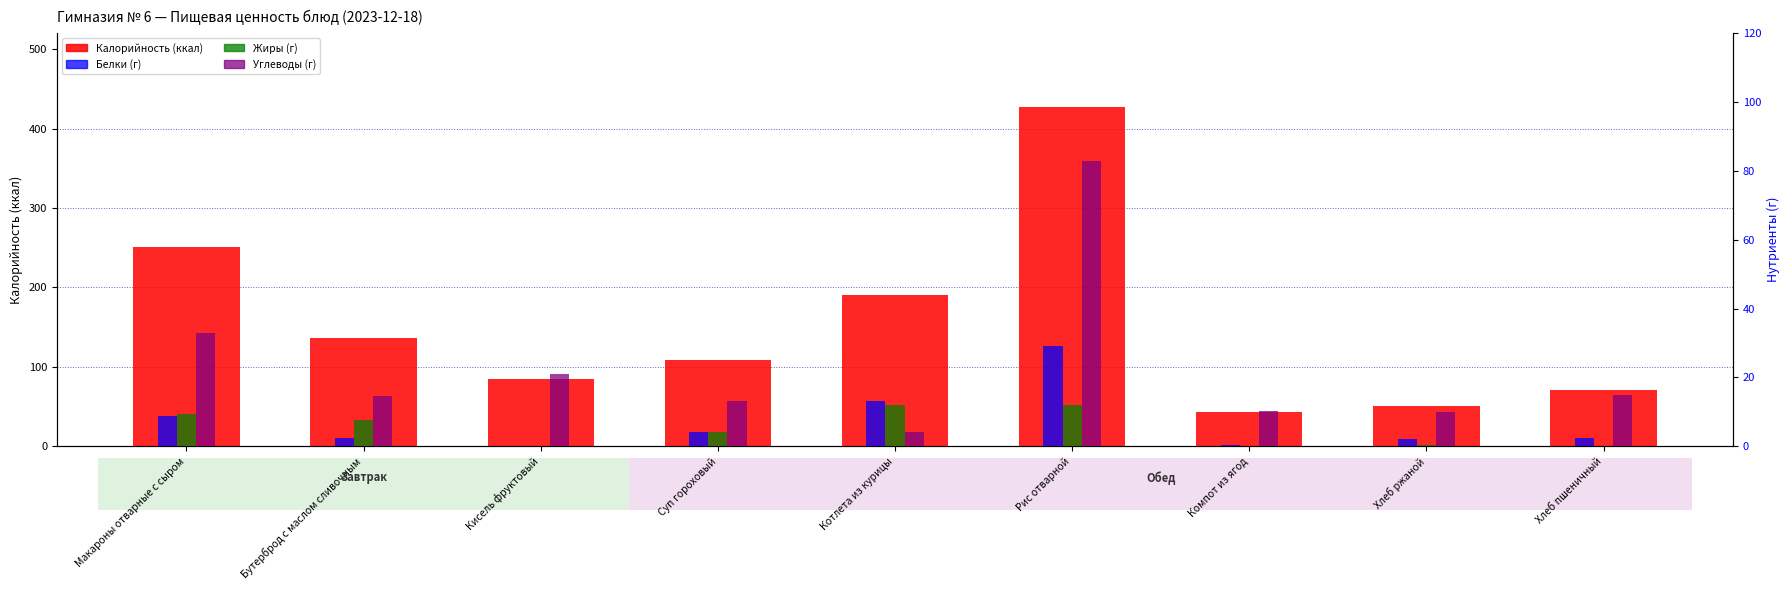

What are all the series names shown in the legend?

Калорийность (ккал), Белки (г), Жиры (г), Углеводы (г)